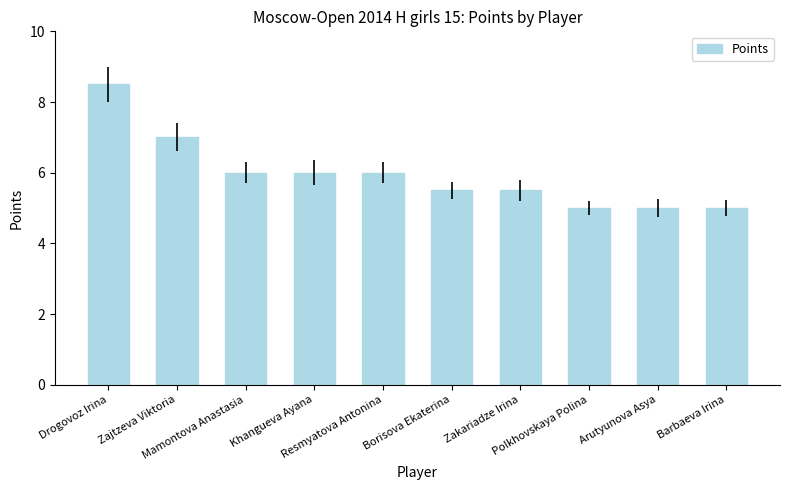

What is the smallest value displayed?

5.0